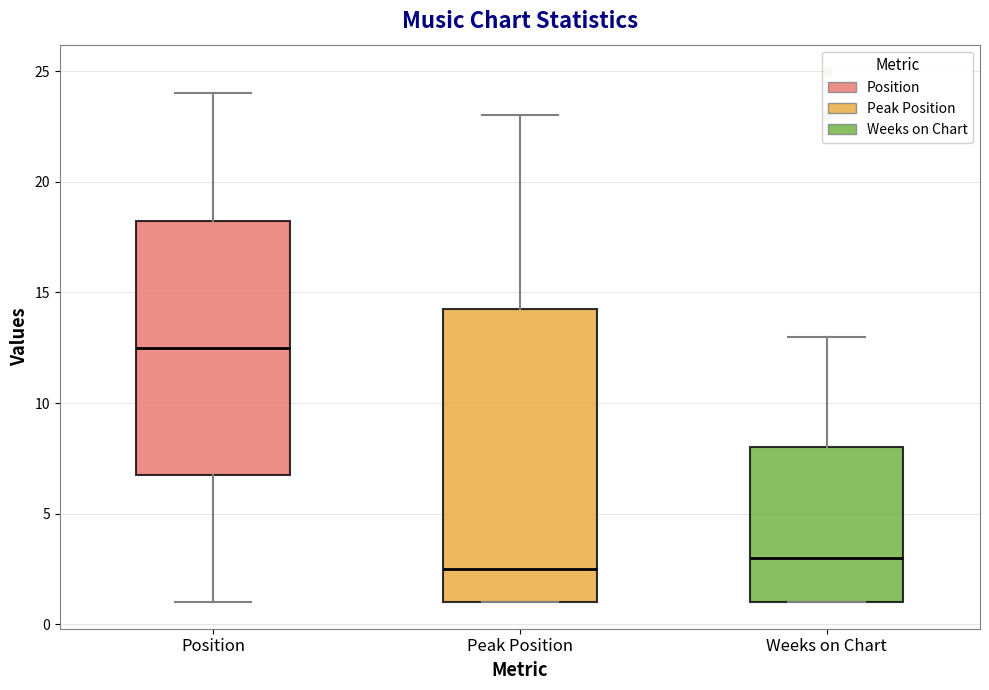

Reading left to right, read every box against the y-axis: the position of its median line, the range the box covers, and the ends of its whiskers. The values are not printed on the chart, so give them approximately, as read against the axis.

Position: median 12.5, box 7.0 to 18.5, whiskers 1.0 to 24.0
Peak Position: median 2.5, box 1.0 to 14.5, whiskers 1.0 to 23.0
Weeks on Chart: median 3.0, box 1.0 to 8.0, whiskers 1.0 to 13.0